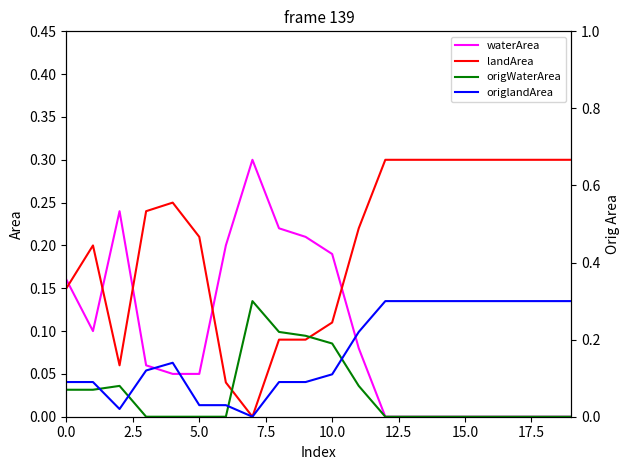

Which series has the largest range (max minus min)?

waterArea